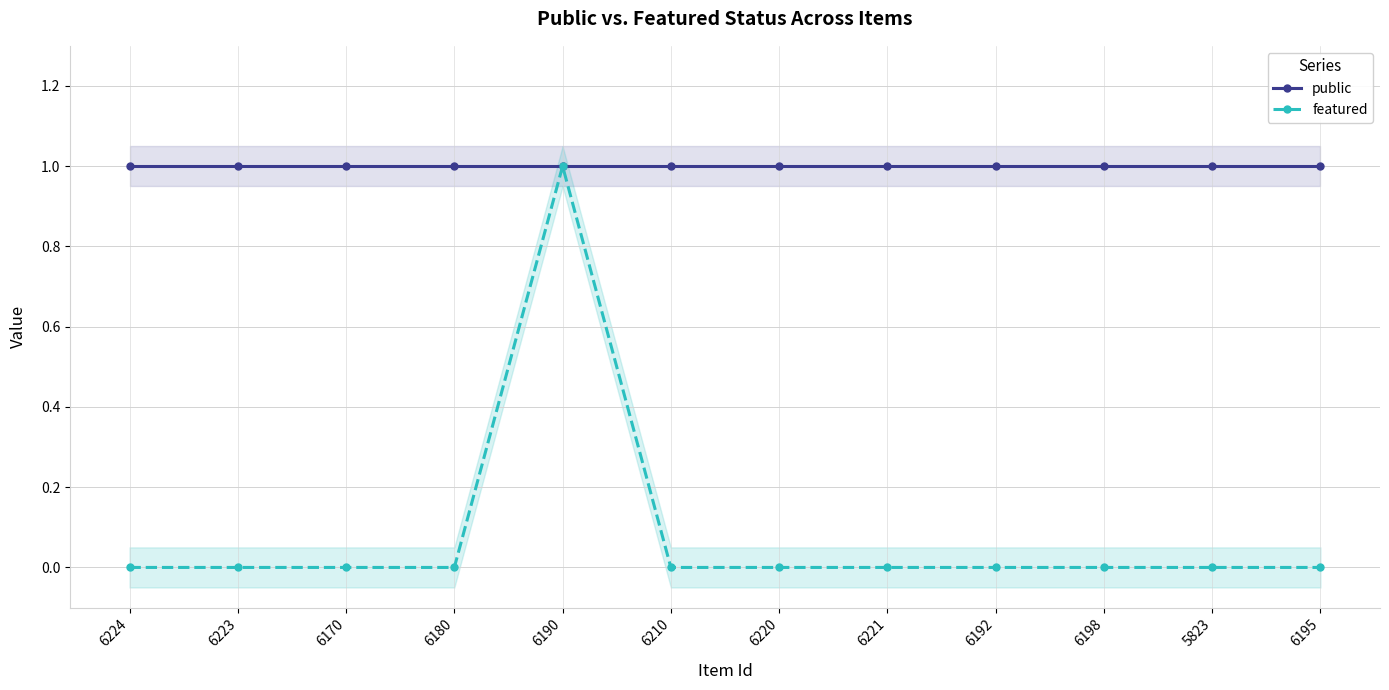

True or false: public and featured cross at least once.

False